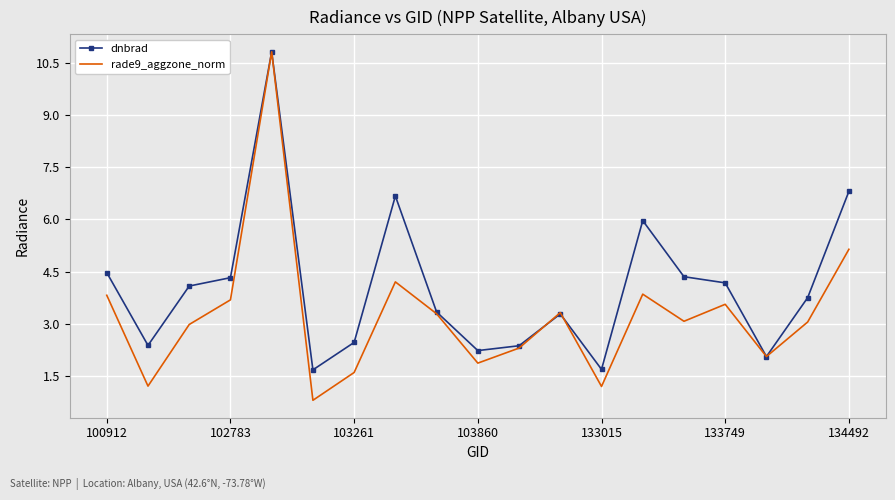

Which series has the largest total across all categories?

dnbrad